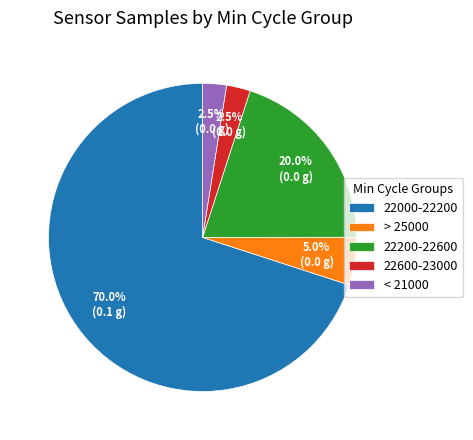

Approximately how many times larger is the value at > 25000 compared to 22600-23000?

2.0